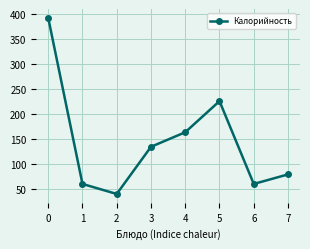

What is the value of the 8th point from the left?

80